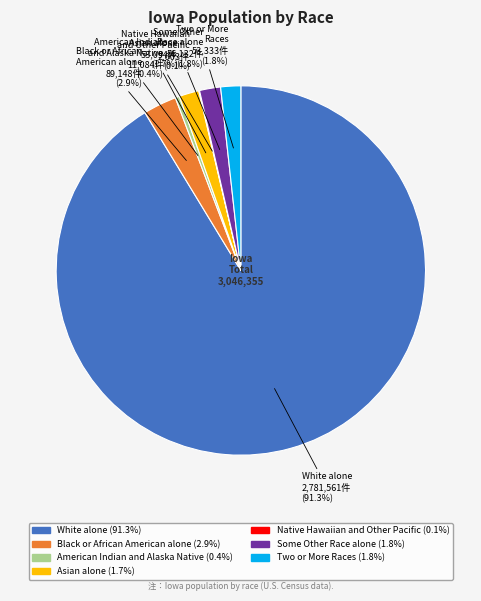

How much of the chart is everything except Black or African American alone?

97.1%